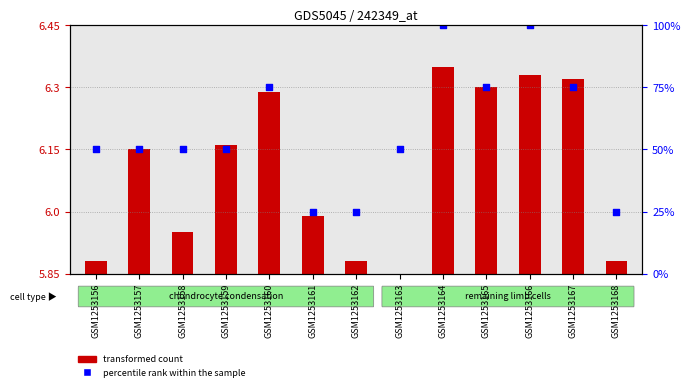

Which has a higher value, GSM1253158 or GSM1253162?

GSM1253158